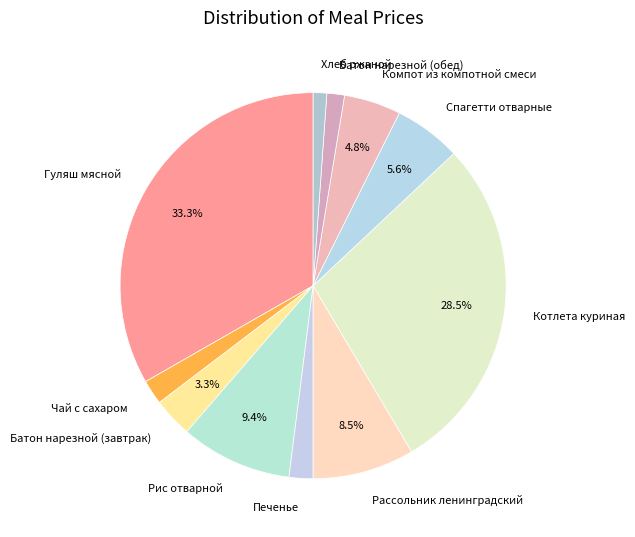

What percentage is the Рис отварной slice, to the nearest percent?

9%